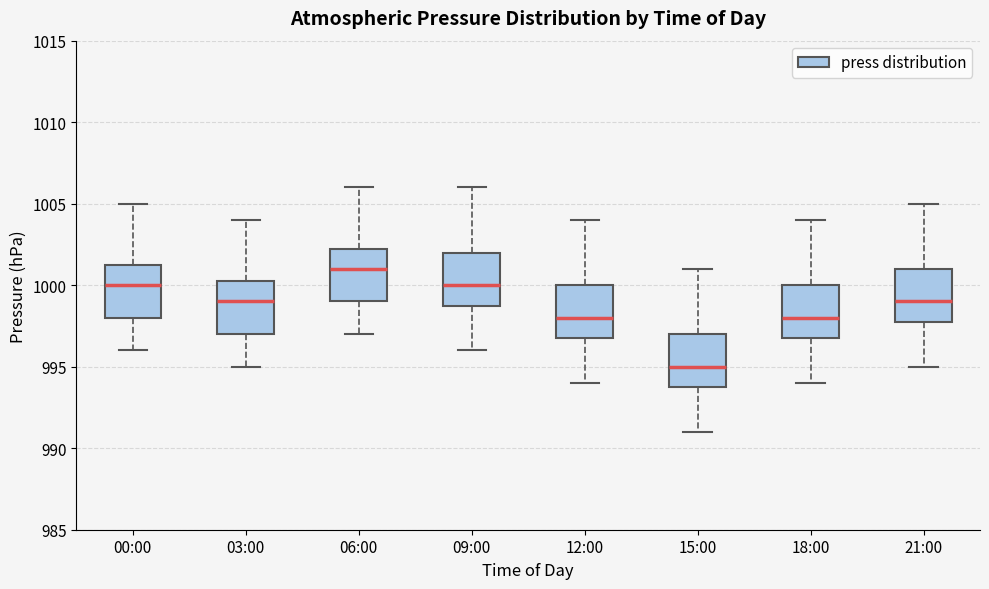

Which box's median line is the highest?

06:00